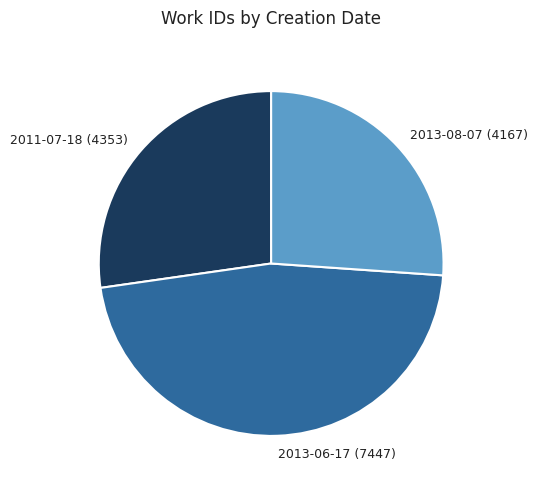

The 2013-06-17 slice represents 40% of the pie. True or false?

False